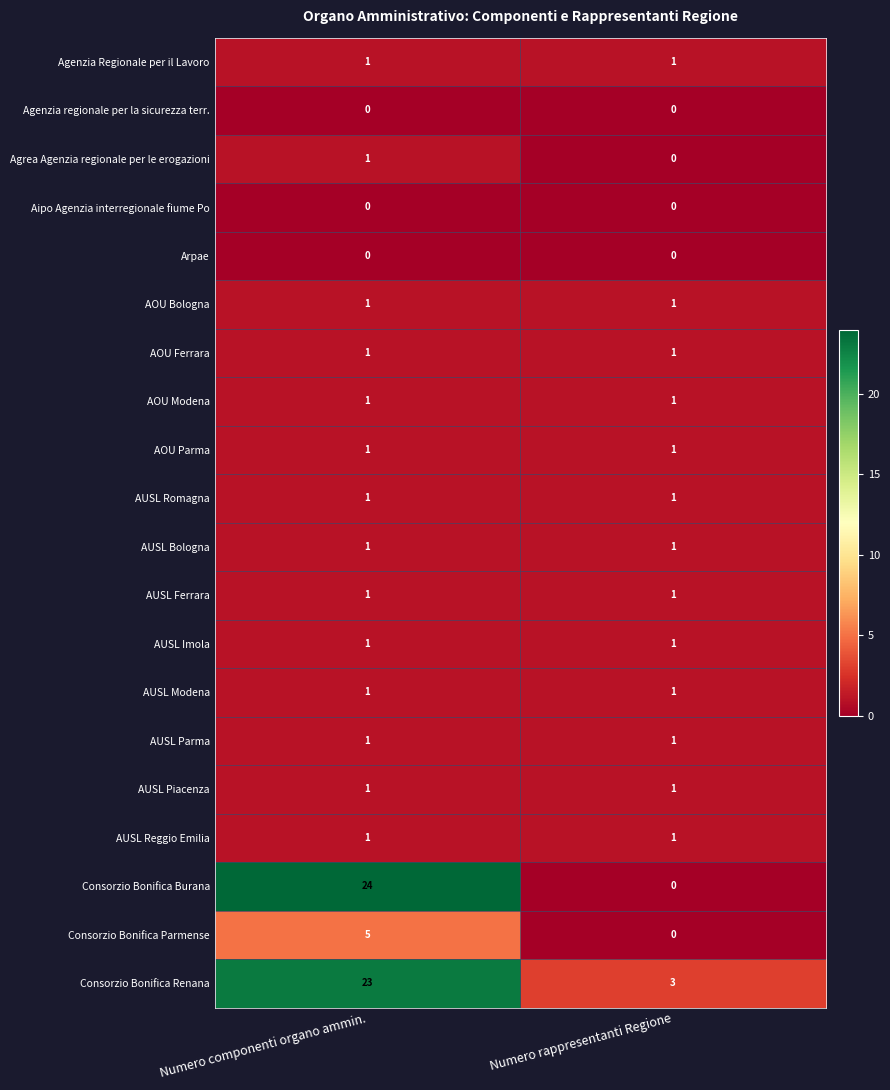

Between Numero componenti organo ammin. and Numero rappresentanti Regione, which series saw the biggest shift?

Consorzio Bonifica Burana